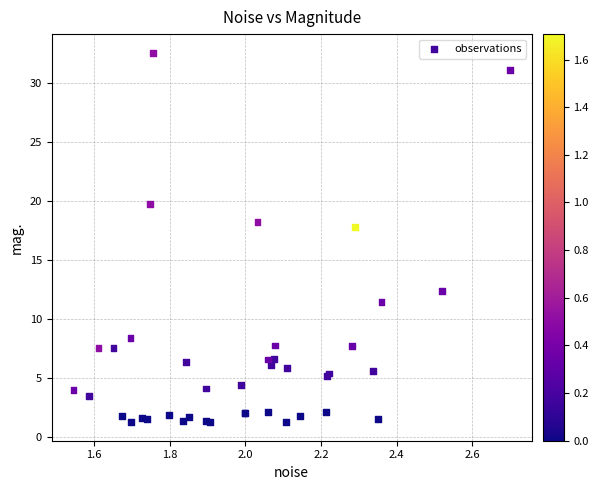

What Y value in the scatter plot is closest to 16?

17.8